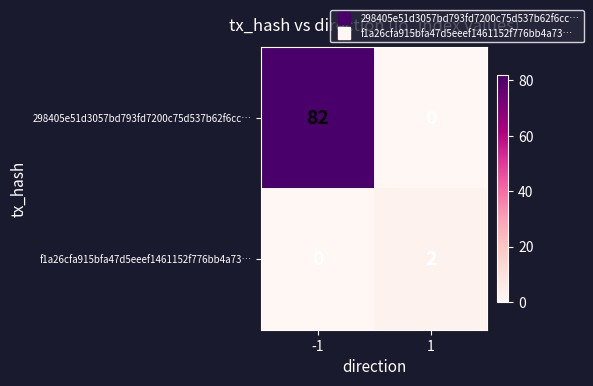

Which series has the largest total across all categories?

298405e51d3057bd793fd7200c75d537b62f6cc…